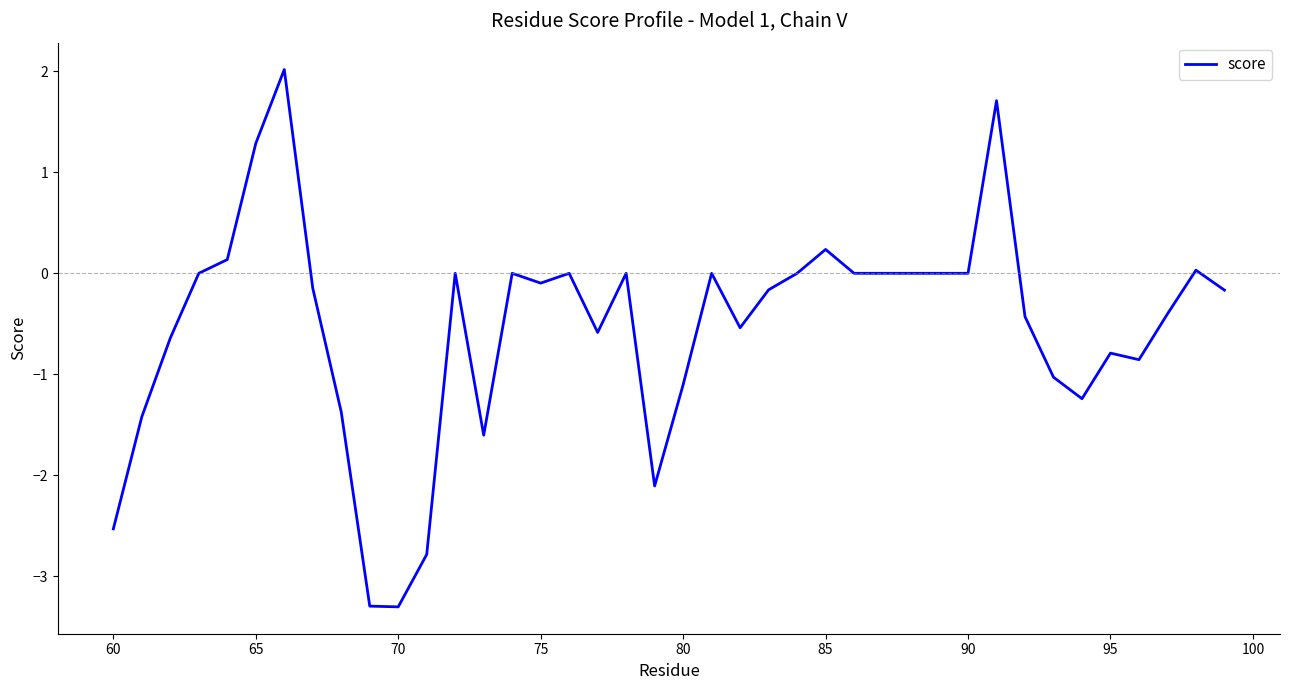

What is the smallest value displayed?

-3.3